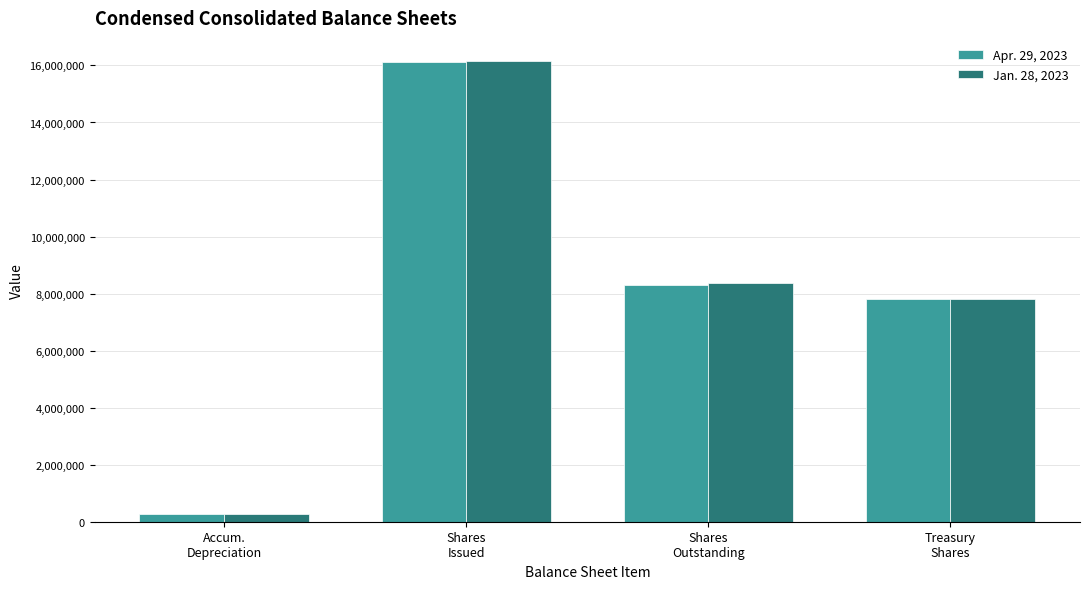

Rank the series by their maximum value, from lowest to highest.

Apr. 29, 2023, Jan. 28, 2023